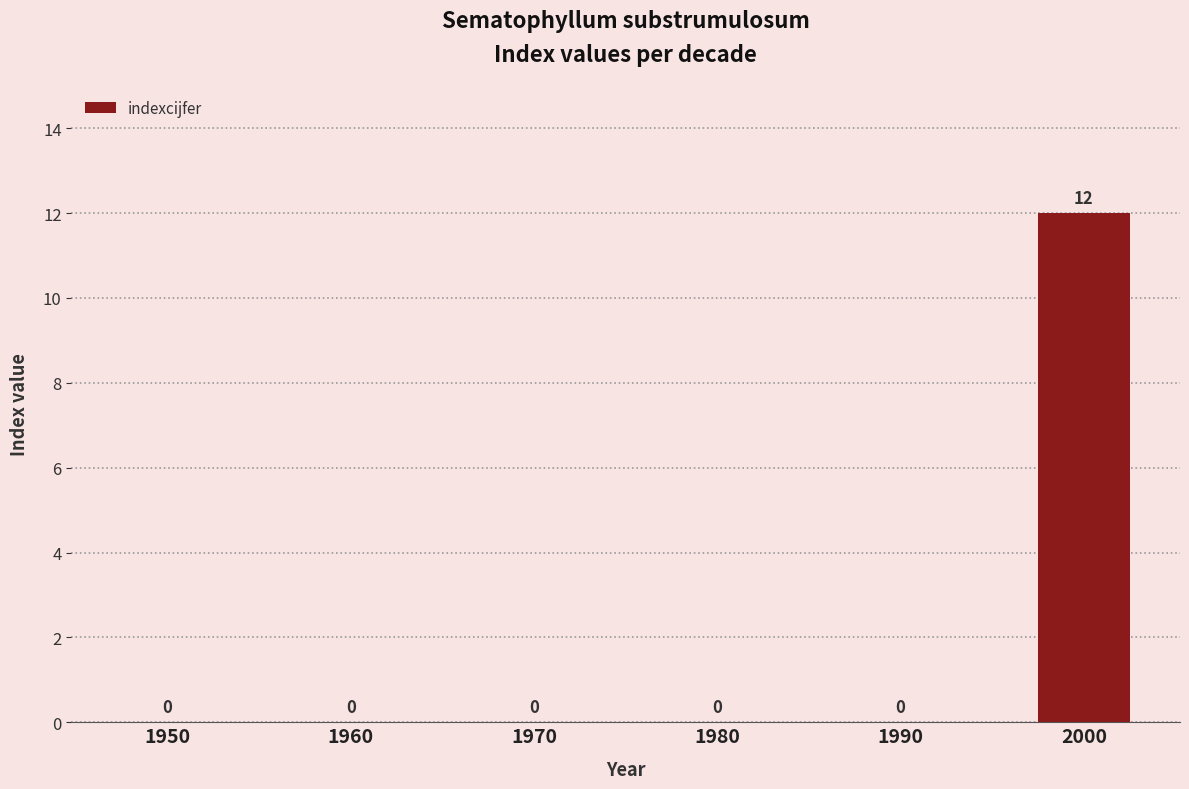

Reading left to right, transcribe all the data shown in this chart.

1950=0	1960=0	1970=0	1980=0	1990=0	2000=12